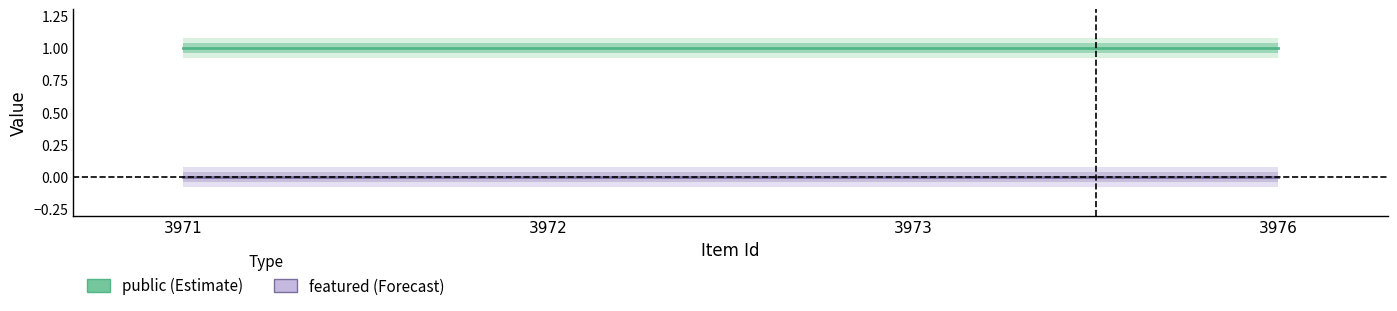

How many data points does each series have?

4